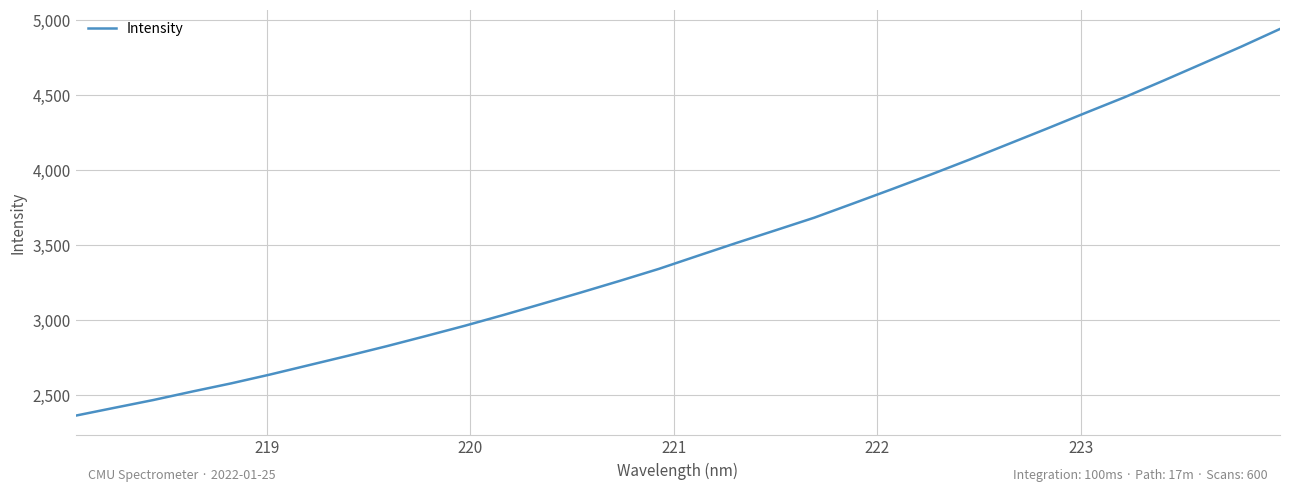

What is the difference between the maximum and minimum values?

2579.8